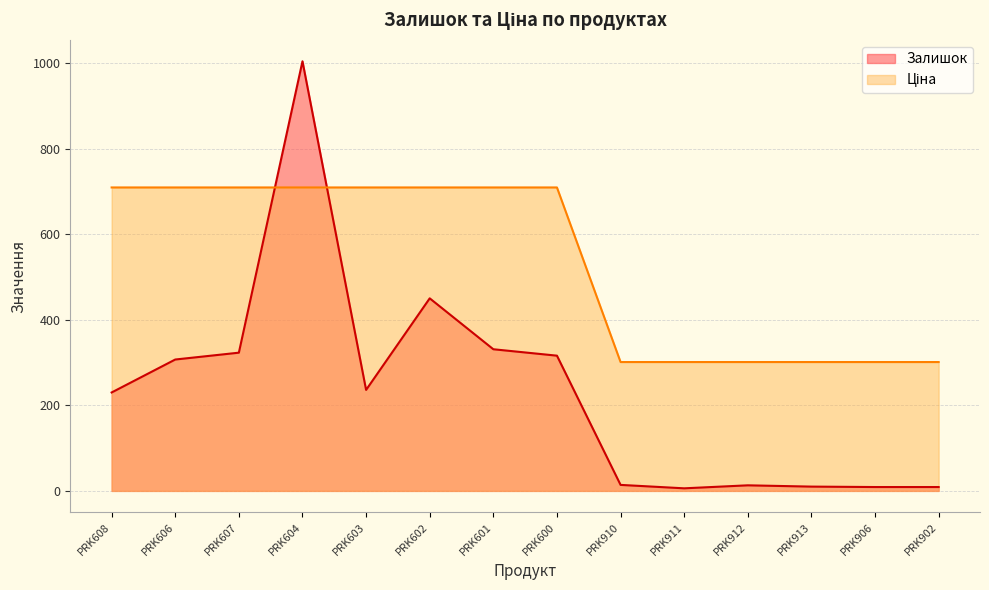

What is the difference between the maximum and minimum values in the Ціна series?

408.0